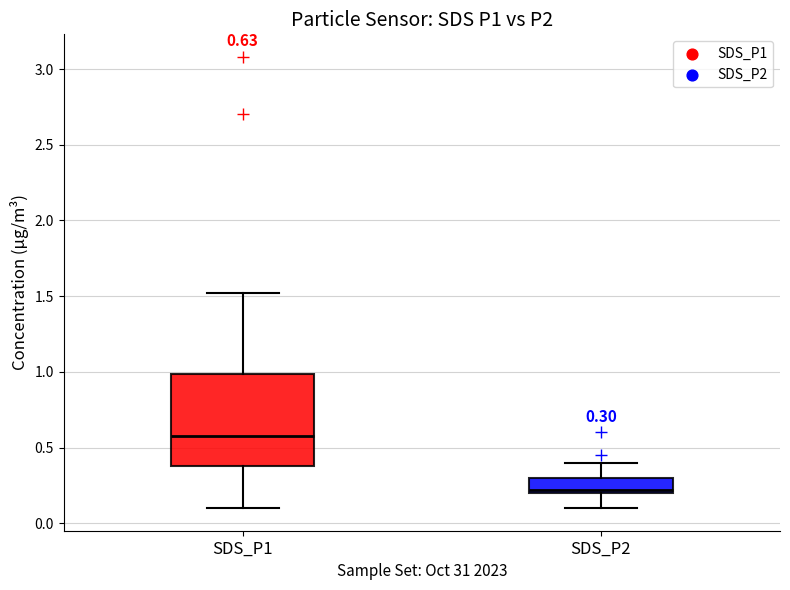

Which box's median line is the lowest?

SDS_P2